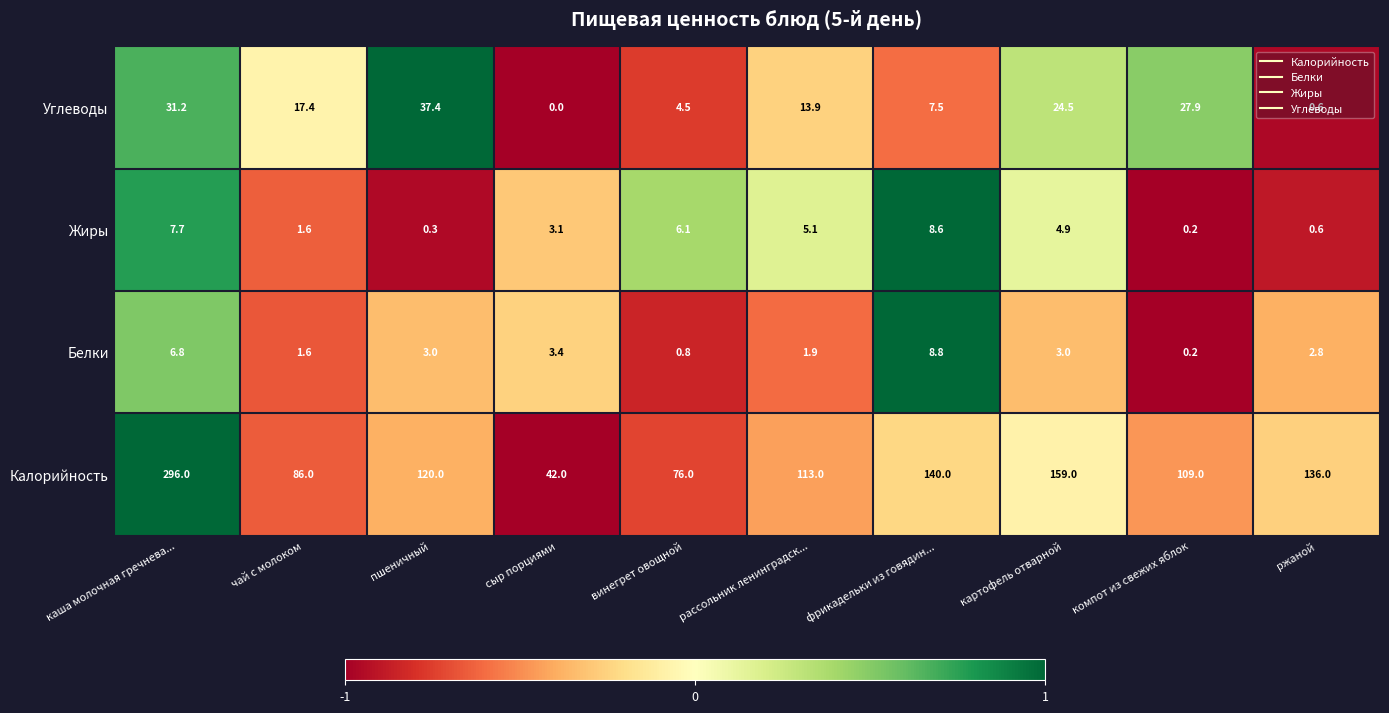

What is the difference between the highest and lowest values at рассольник ленинградск...?

111.1